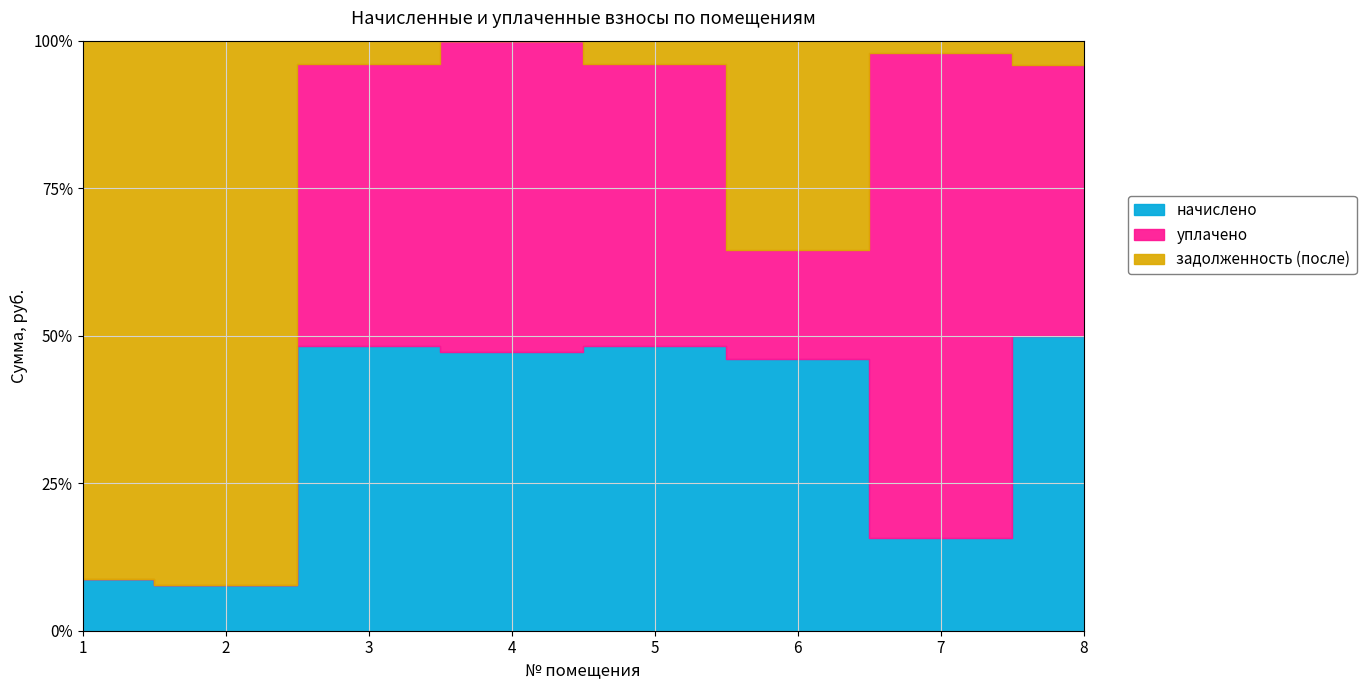

The задолженность (после) series shows 1141.1 at 7. True or false?

False